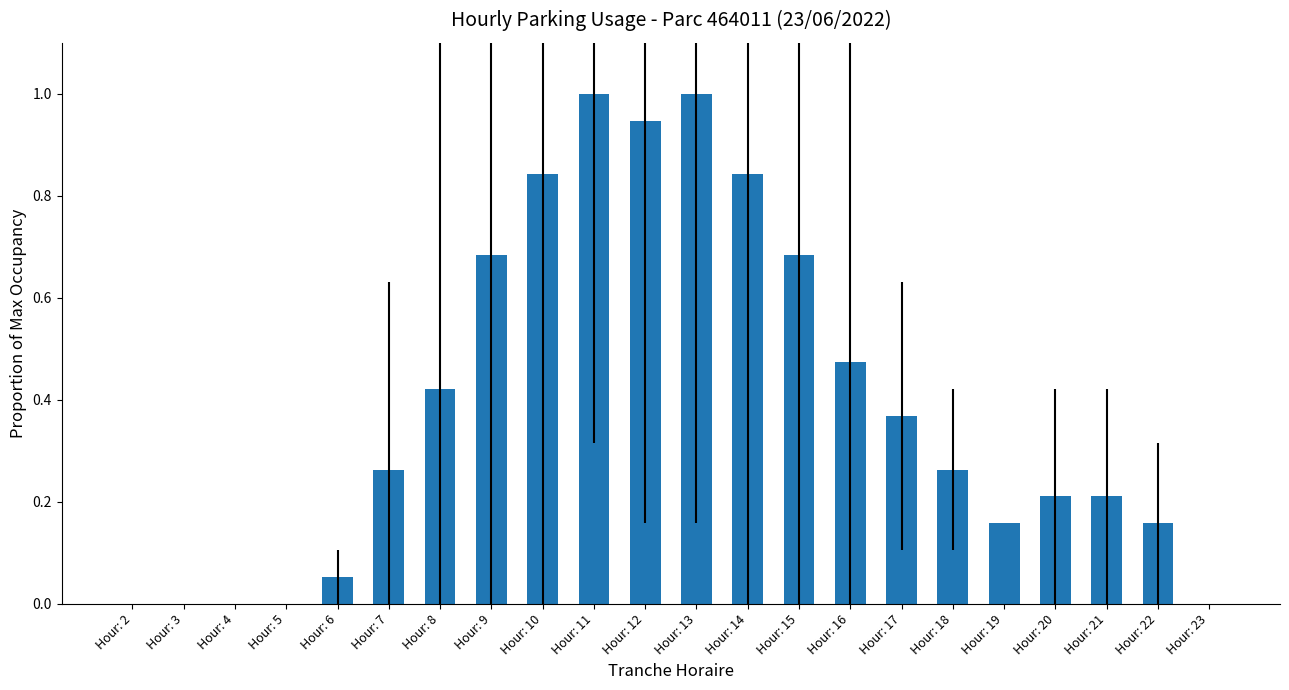

How many distinct data groups are displayed?

1